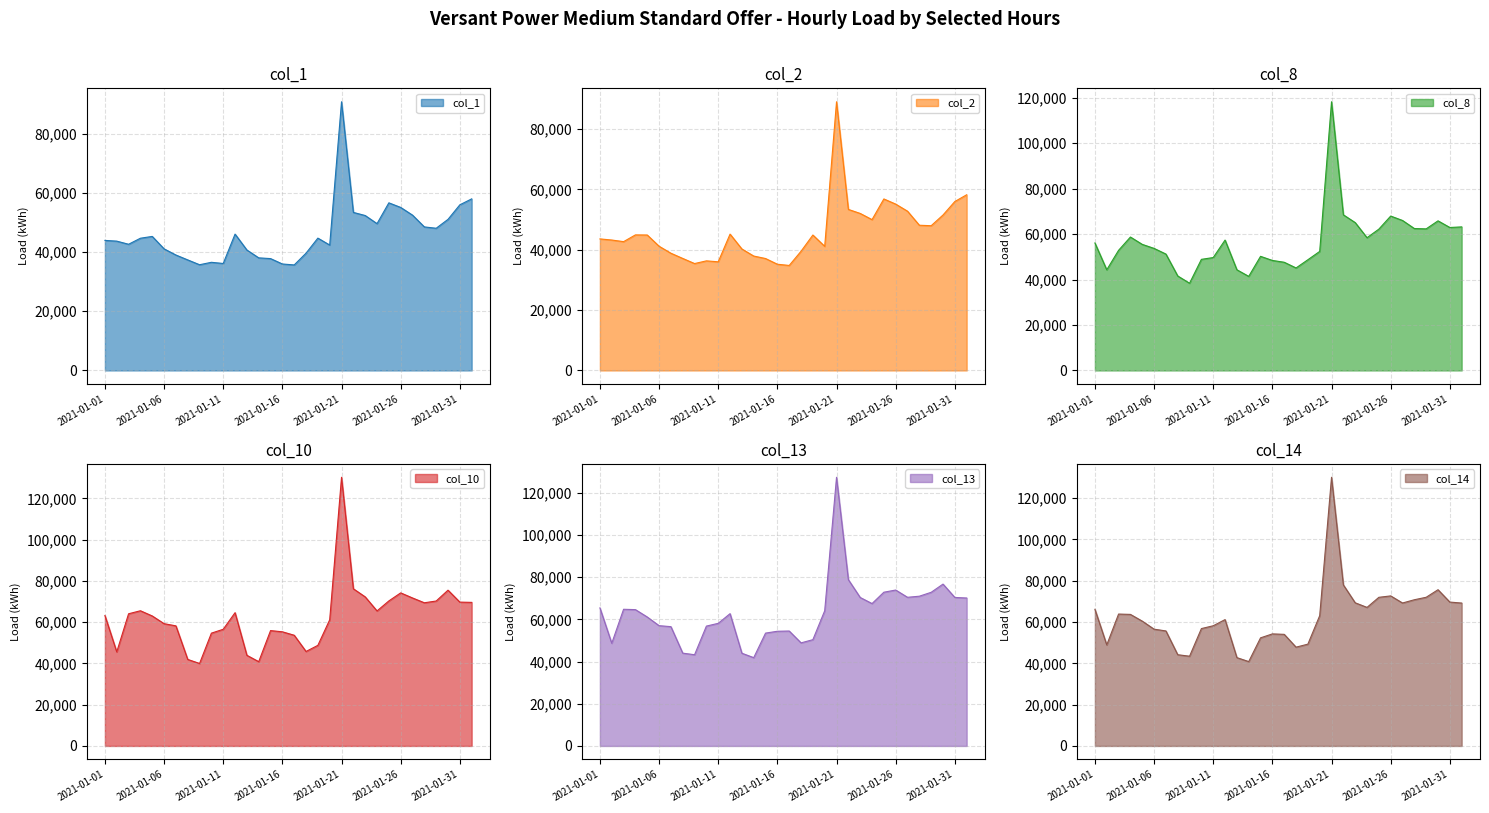

Where is col_13 nearest to the value 84578?

2021-01-22